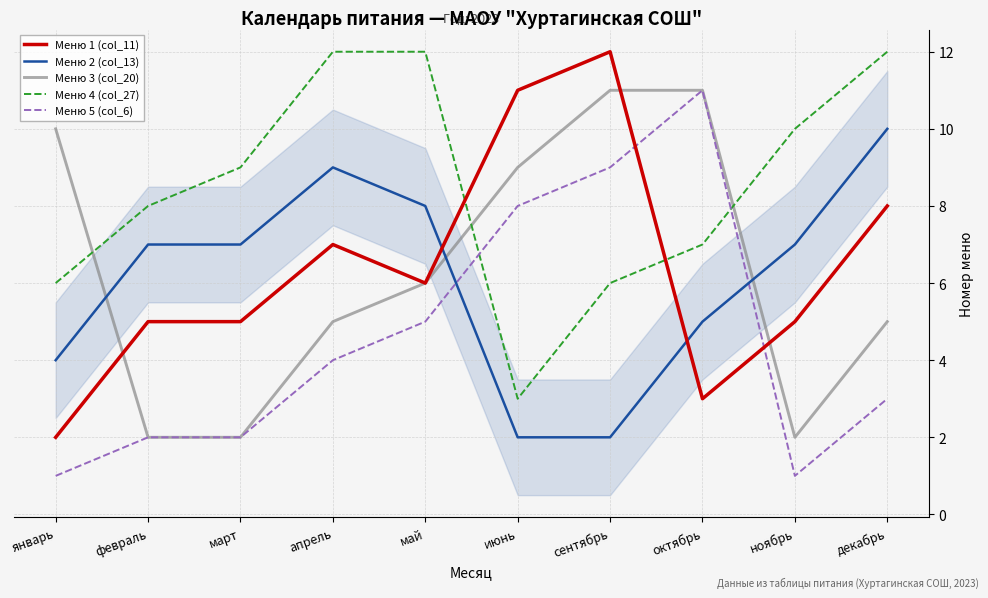

What is the highest value of the Меню 1 (col_11) series?

12